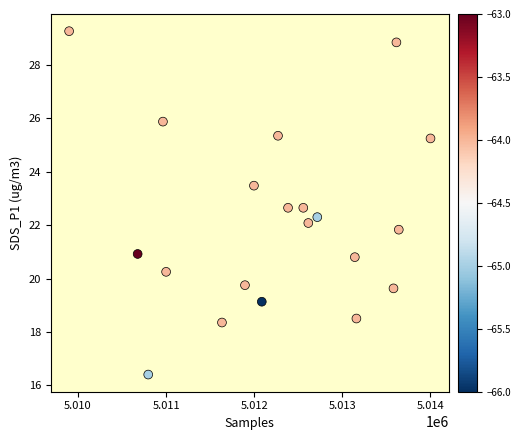

What is the range of Y values (max minus min)?

12.9